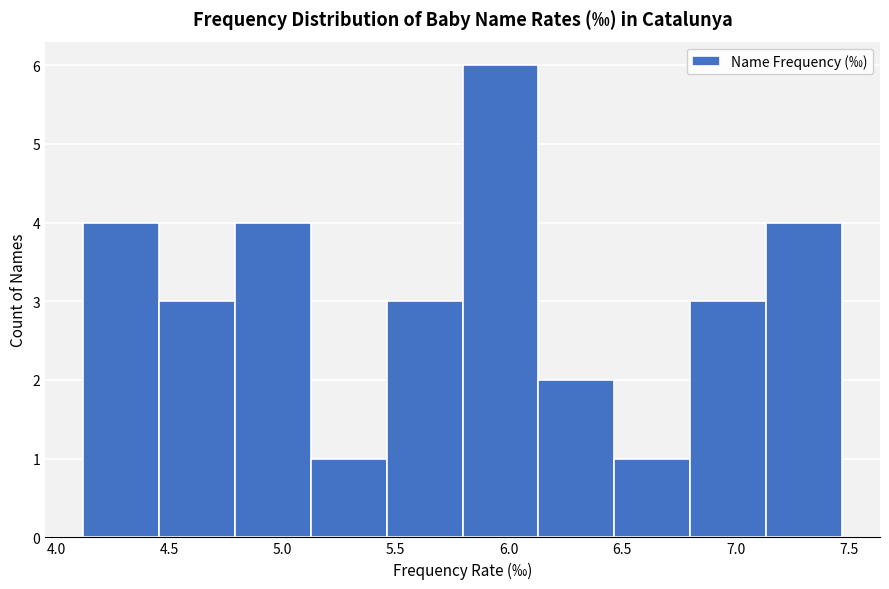

Over which range of the x-axis is the bar tallest?

5.795 to 6.130